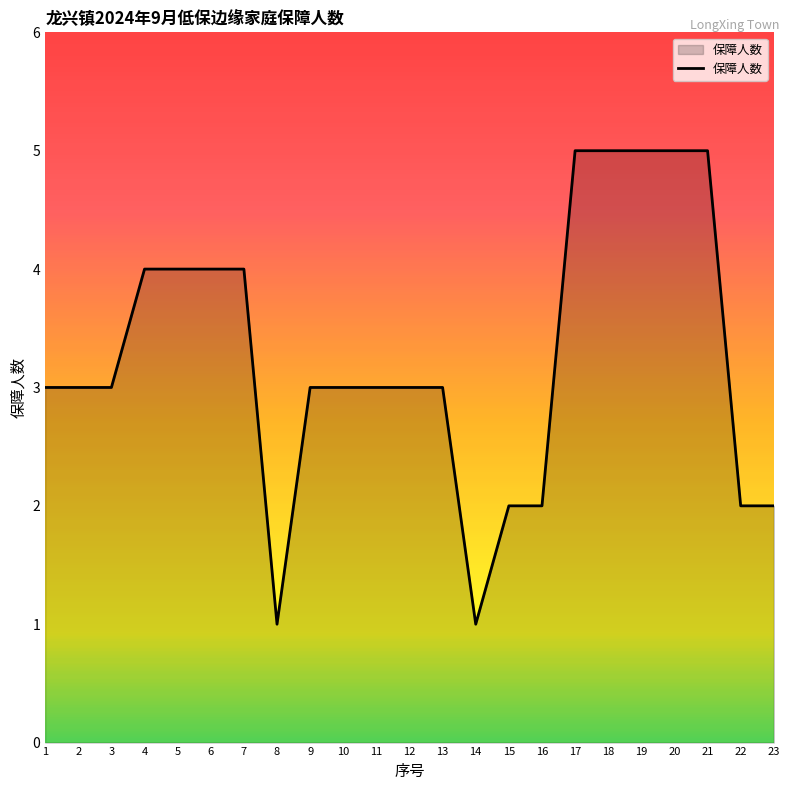

Does the chart display data point markers on the line(s)?

No